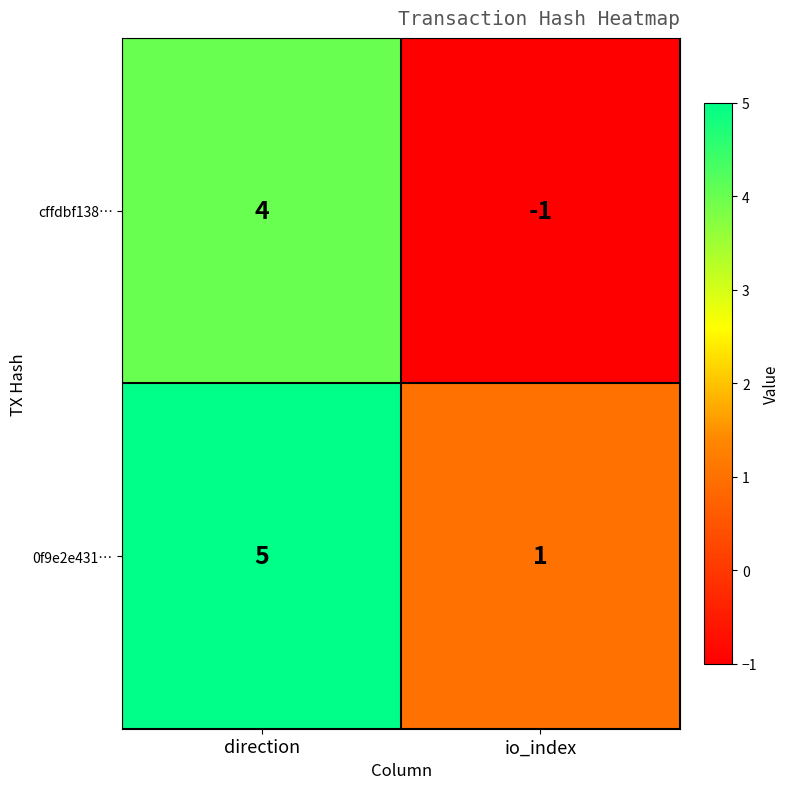

At io_index, list the series in order from smallest to largest.

cffdbf138…, 0f9e2e431…